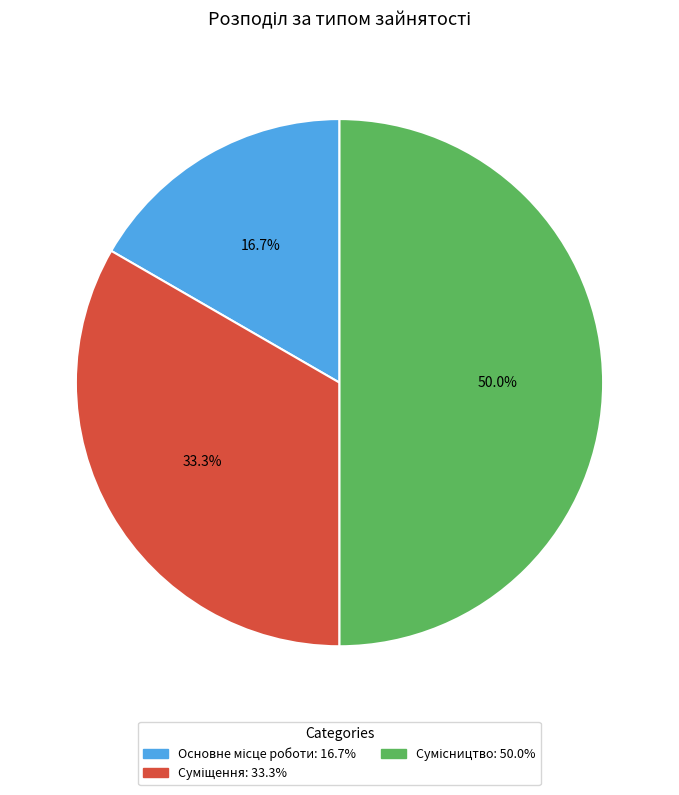

How many slices are in this pie chart?

3